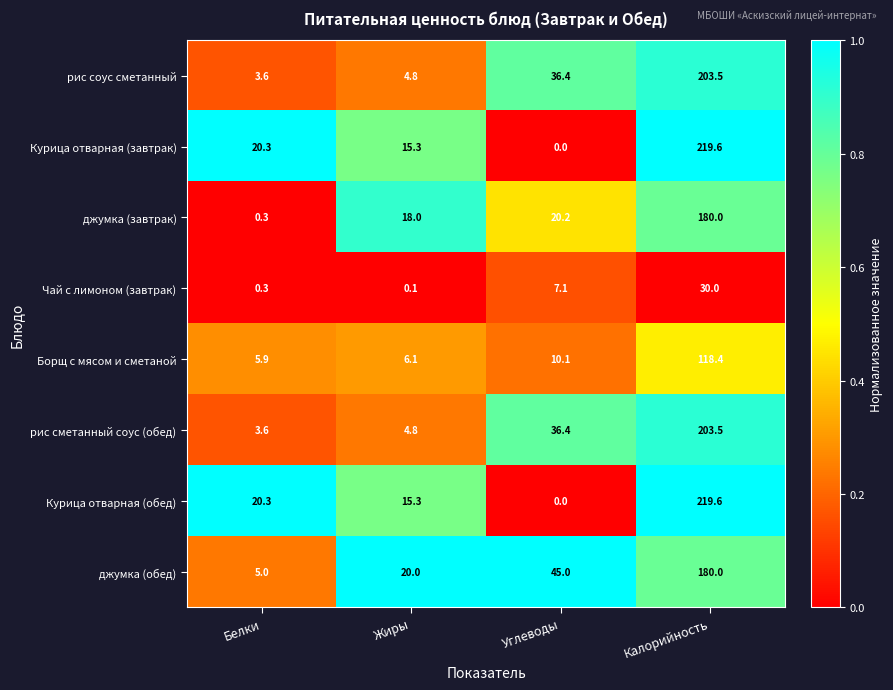

List the labels in order of Курица отварная (обед) value, largest first.

Калорийность, Белки, Жиры, Углеводы